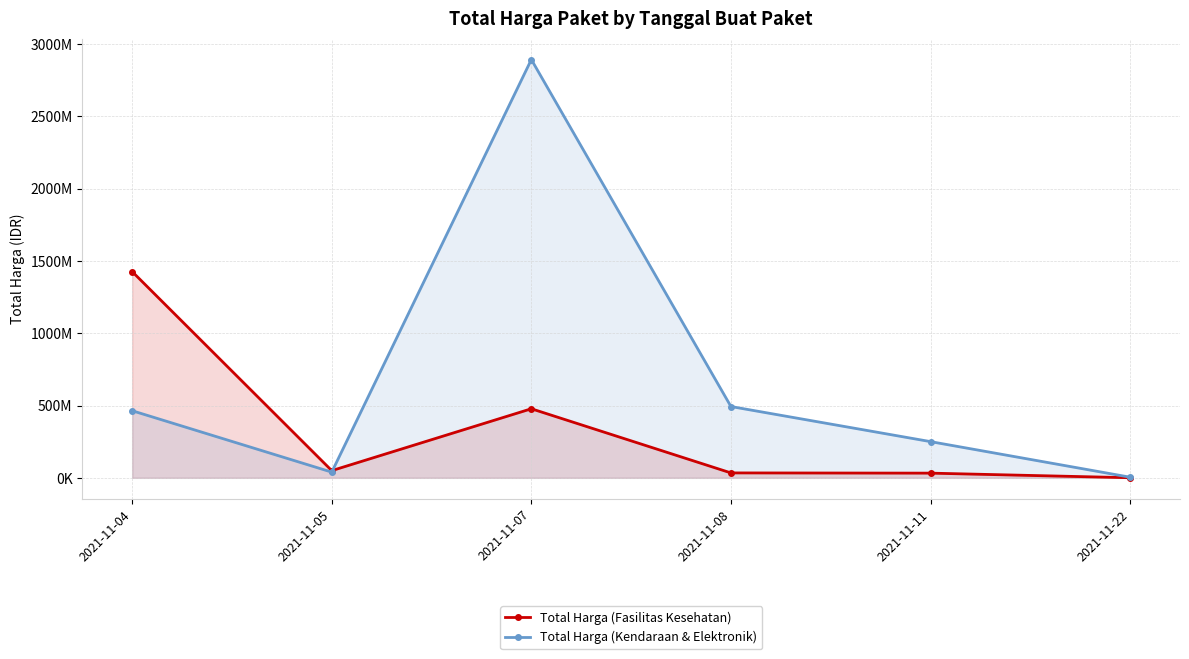

Reading right to left, list all the values displayed in this chart.

Total Harga (Fasilitas Kesehatan): 577875	32441200	34000000	477600000	49730040	1425867900
Total Harga (Kendaraan & Elektronik): 4350000	250350000	493000000	2892122000	39440000	464002100